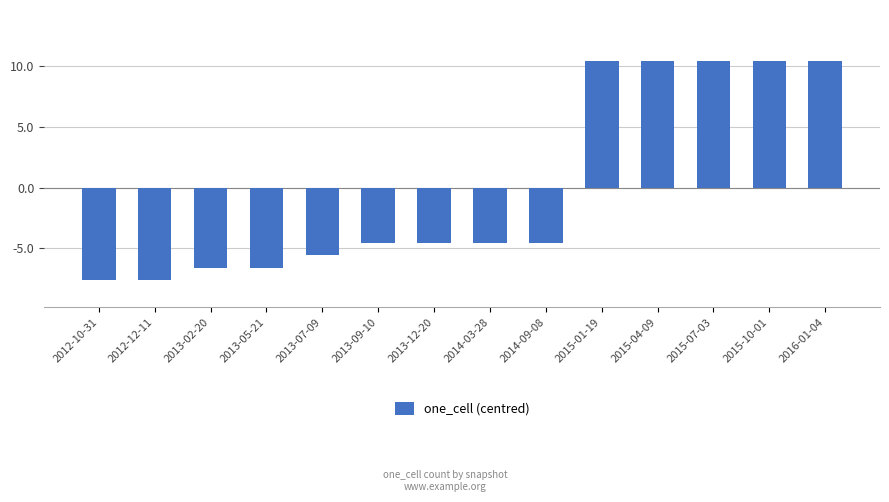

What is the approximate value at 2014-03-28?

-4.6